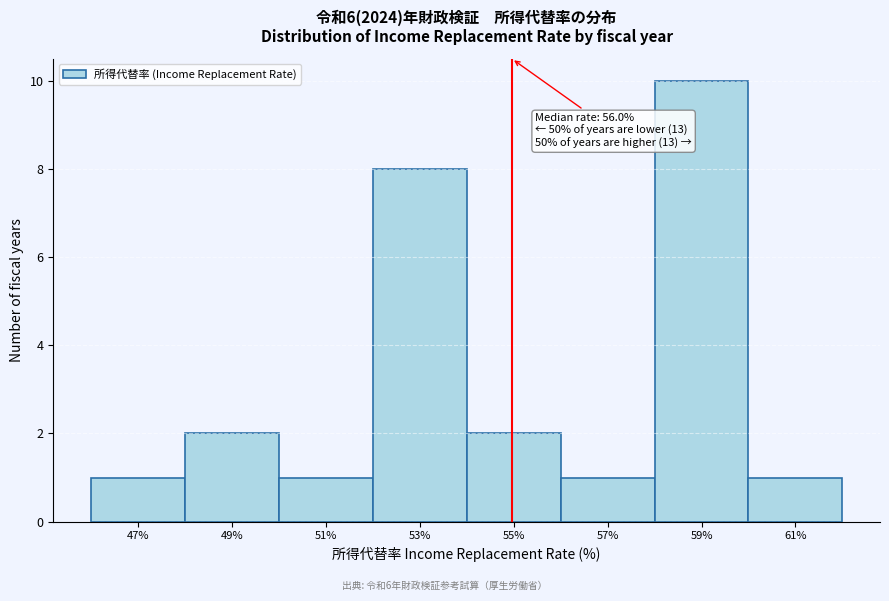

Reading right to left, what are all the values shown in this chart?

1	10	1	2	8	1	2	1